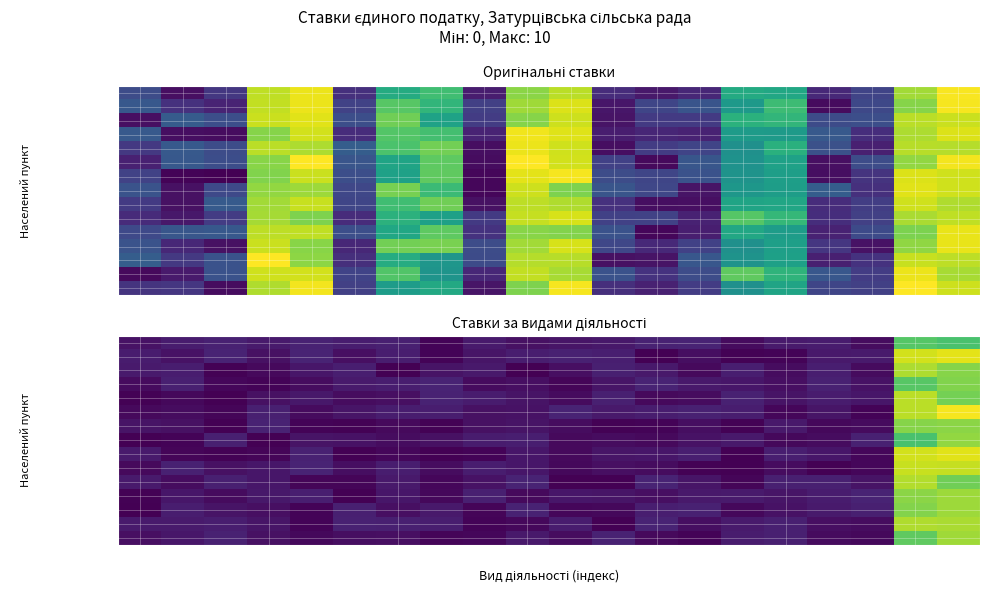

What is the sum of all Малий Окорськ values?

26.0